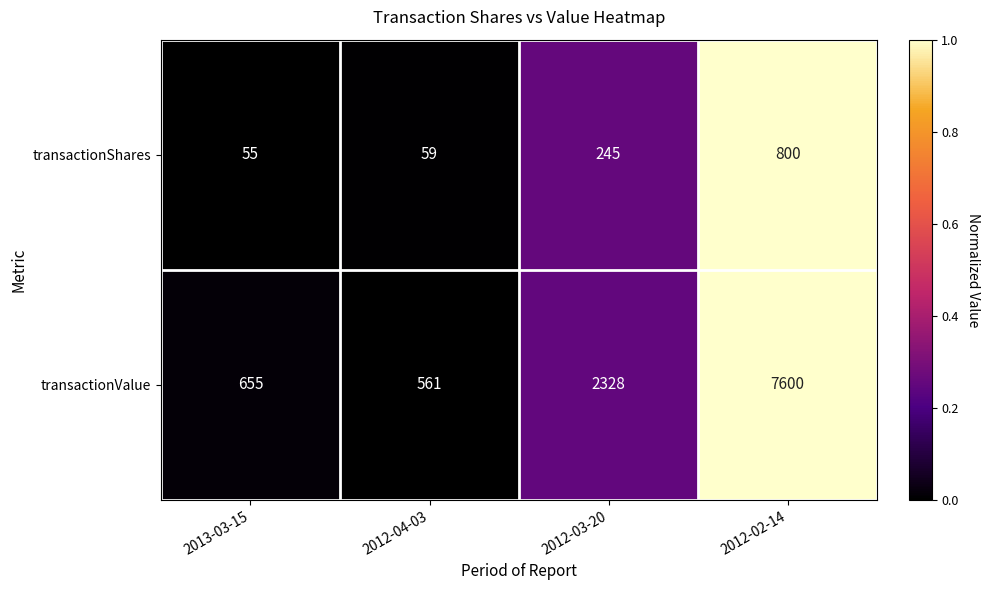

Which label corresponds to the smallest value in the chart?

2013-03-15